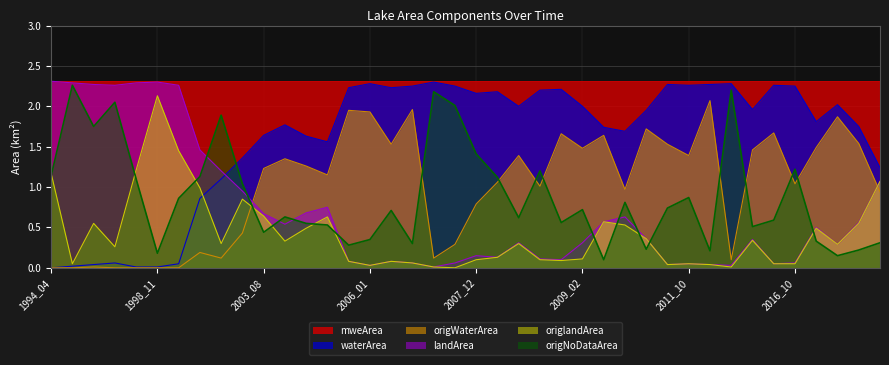

After their last crossing, which series has the higher values: origWaterArea or landArea?

landArea